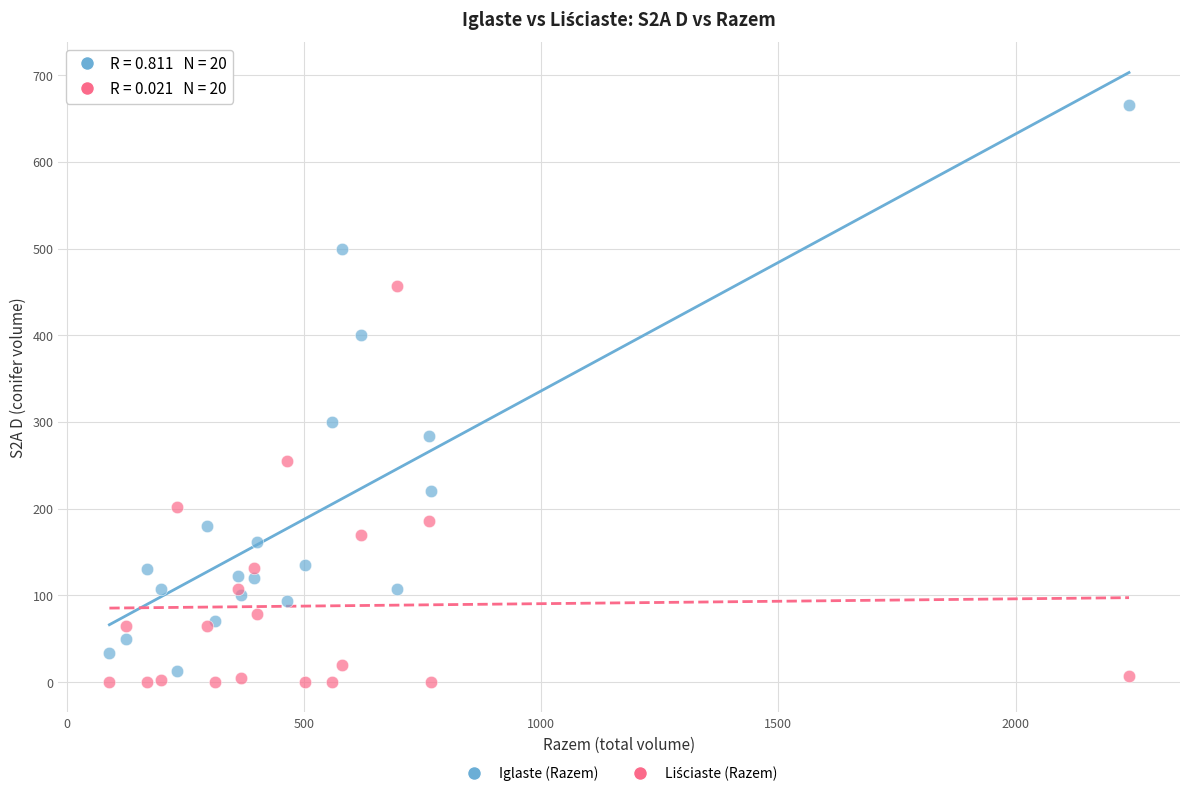

Which series contains the highest Y value?

Iglaste (Razem)